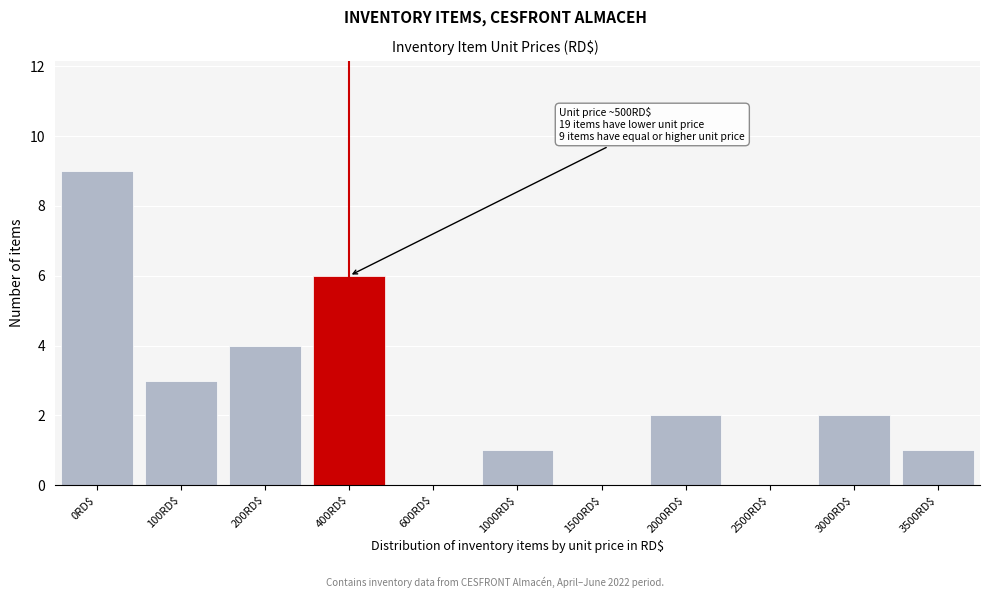

What is the approximate value at 200RD$?

4